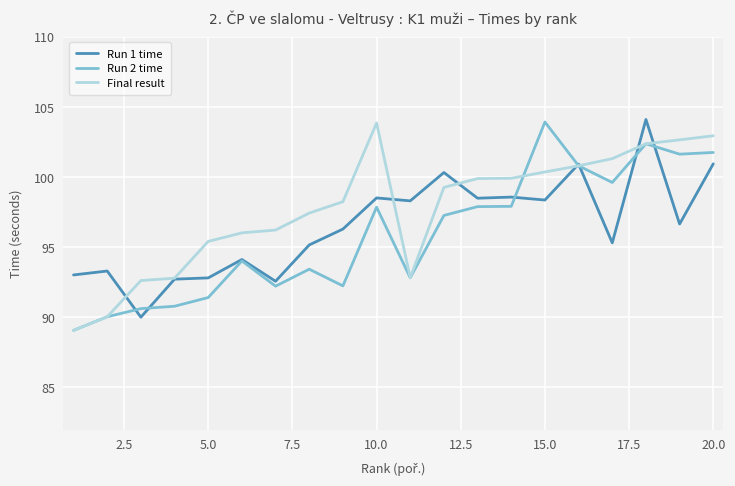

What are all the series names shown in the legend?

Run 1 time, Run 2 time, Final result